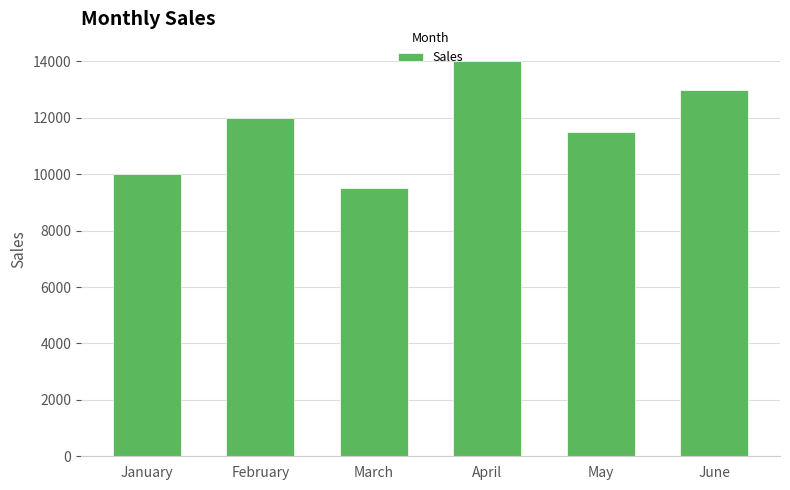

The chart shows a value of 11500 at May. True or false?

True